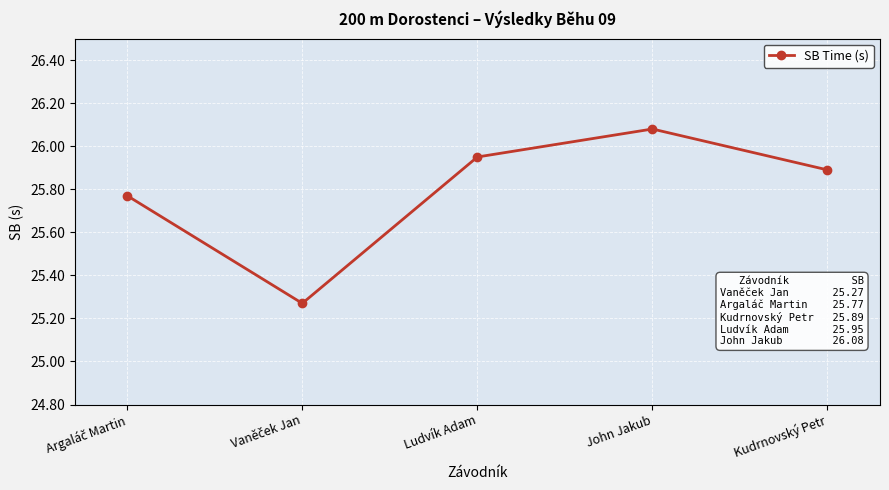

Count the number of categories in the chart.

5